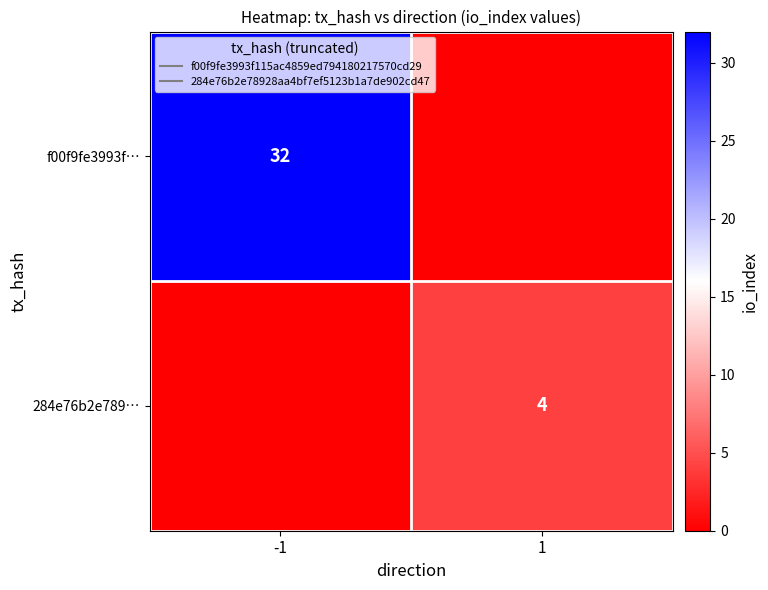

List the labels in order of 284e76b2e789… value, smallest first.

-1, 1